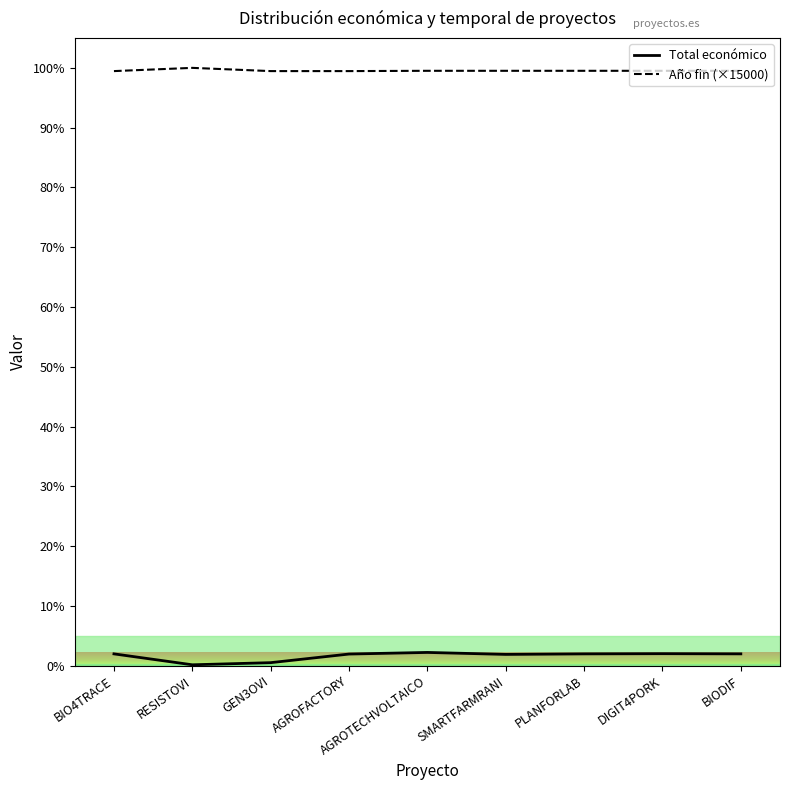

How many interior local peaks does the Total económico series have?

2